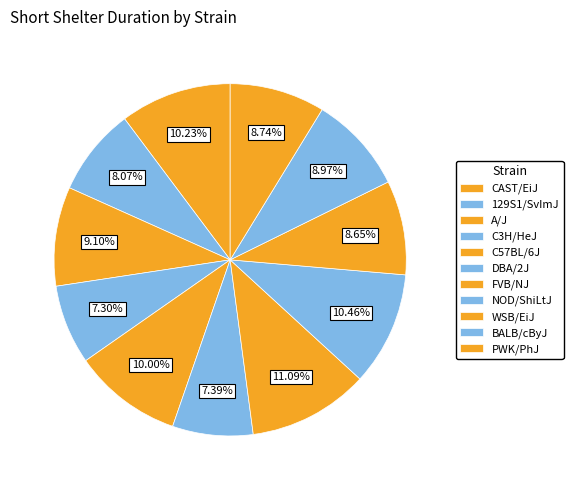

To the nearest percent, what portion does NOD/ShiLtJ represent?

10%